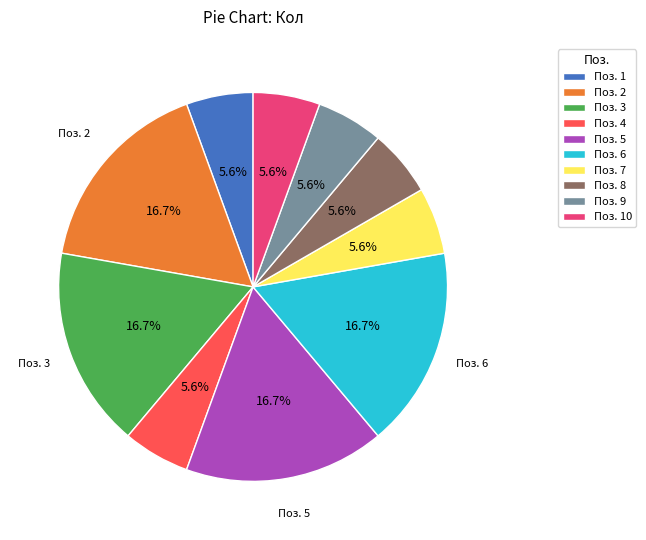

Do Поз. 3 and Поз. 10 together represent more than half of the pie?

No